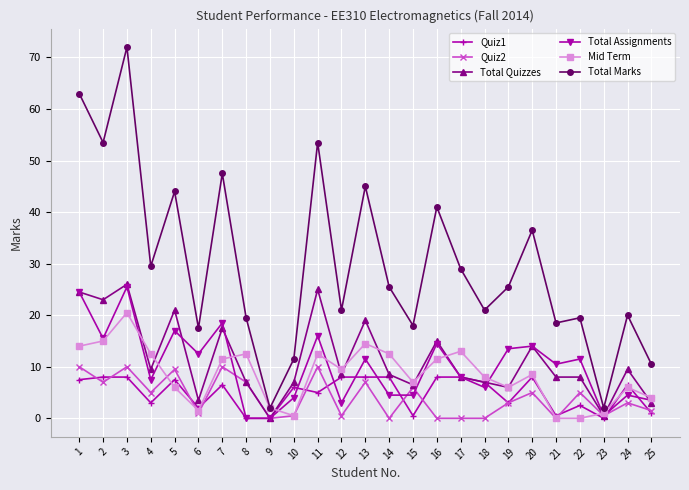

What is the value of the Total Quizzes point at the 25th from the left?

3.0